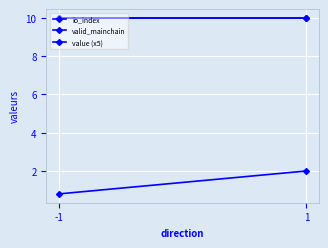

True or false: io_index has a value of 0.8 at -1.

True